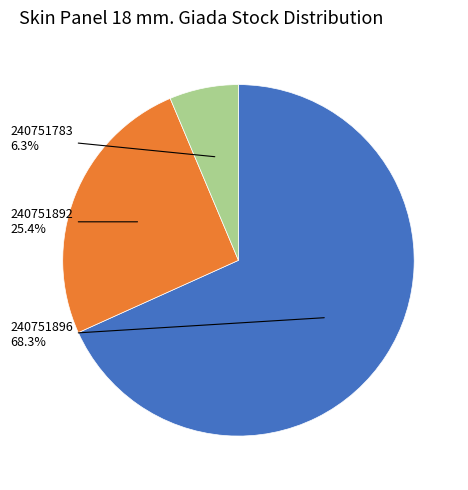

What is the majority slice?

240751896